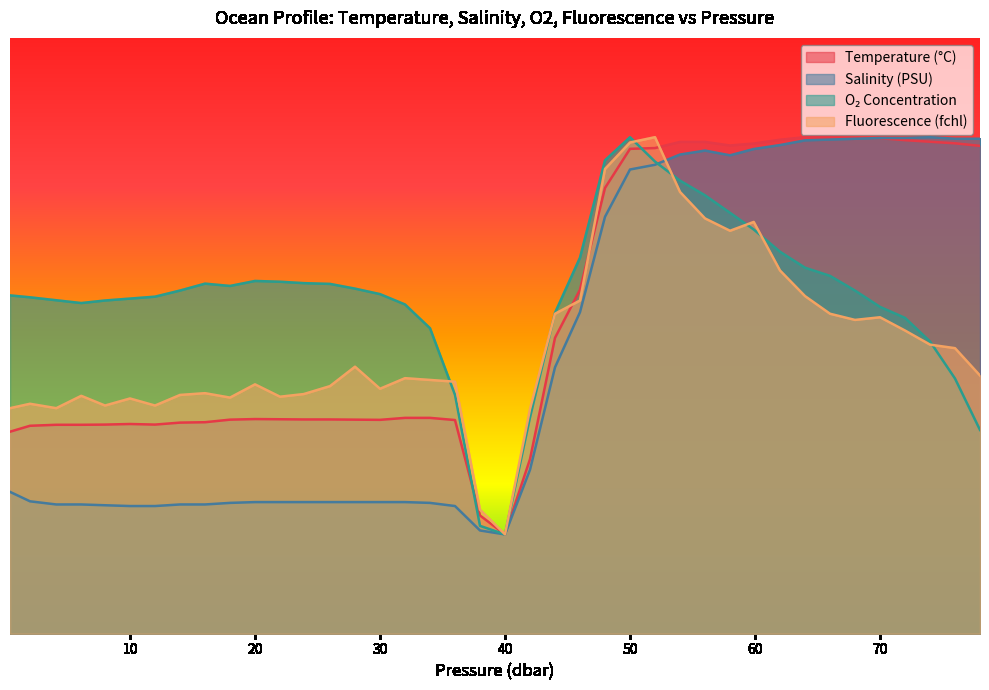

Rank the categories by fchl value from lowest to highest.

40.0, 38.0, 42.0, 0.4, 4.1, 8.0, 12.0, 2.0, 10.0, 18.0, 22.0, 6.1, 14.0, 23.9, 16.0, 30.0, 26.0, 20.0, 36.0, 34.0, 32.0, 78.0, 28.0, 76.0, 74.0, 72.0, 68.0, 70.0, 44.0, 66.0, 46.0, 64.0, 62.0, 58.0, 59.9, 56.0, 54.0, 48.0, 50.0, 52.0